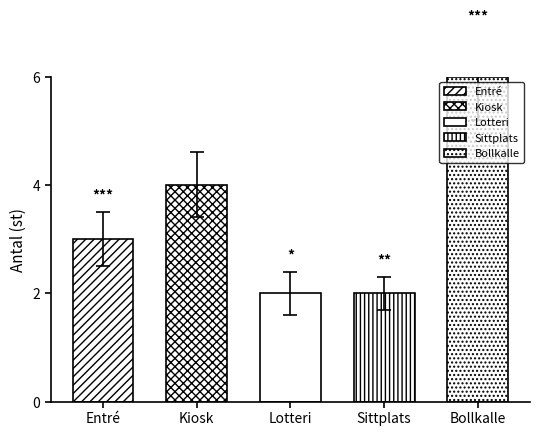

What is the maximum value shown in the chart?

6